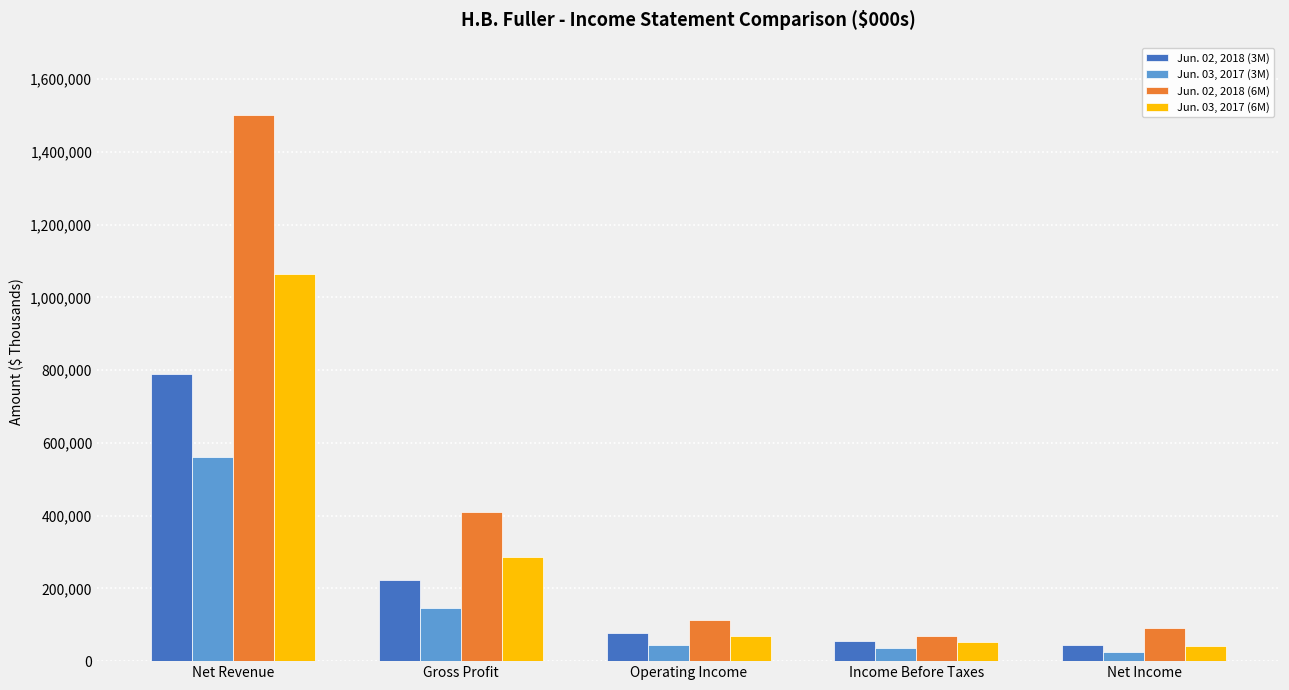

List the labels in order of Jun. 02, 2018 (6M) value, smallest first.

Income Before Taxes, Net Income, Operating Income, Gross Profit, Net Revenue